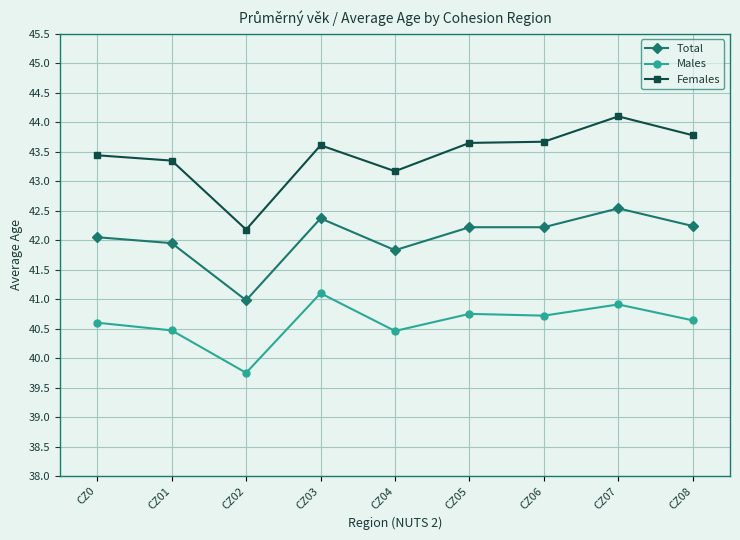

What is the difference between the second highest and minimum values in the Males series?

1.2